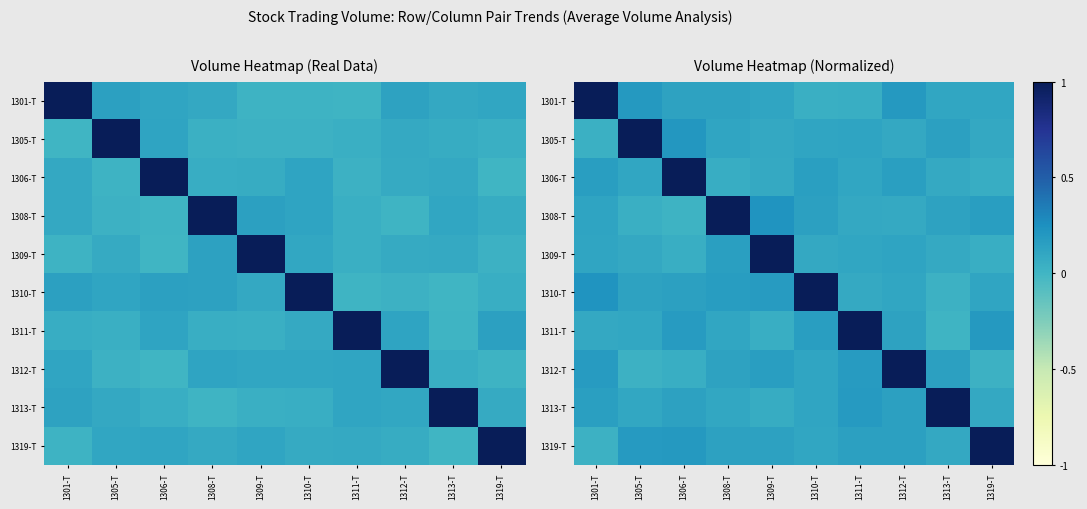

At which category does the chart reach its peak across all series?

1301-T